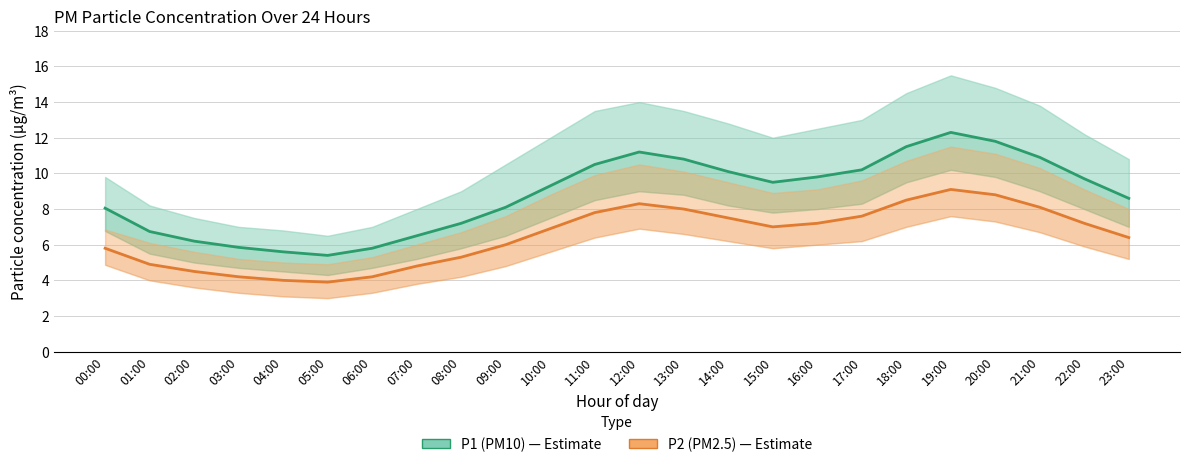

Reading left to right, what are all the values shown in this chart?

P1 (PM10): 00:00=8.1	01:00=6.7	02:00=6.2	03:00=5.8	04:00=5.6	05:00=5.4	06:00=5.8	07:00=6.5	08:00=7.2	09:00=8.1	10:00=9.3	11:00=10.5	12:00=11.2	13:00=10.8	14:00=10.1	15:00=9.5	16:00=9.8	17:00=10.2	18:00=11.5	19:00=12.3	20:00=11.8	21:00=10.9	22:00=9.7	23:00=8.6
P2 (PM2.5): 00:00=5.8	01:00=4.9	02:00=4.5	03:00=4.2	04:00=4.0	05:00=3.9	06:00=4.2	07:00=4.8	08:00=5.3	09:00=6.0	10:00=6.9	11:00=7.8	12:00=8.3	13:00=8.0	14:00=7.5	15:00=7.0	16:00=7.2	17:00=7.6	18:00=8.5	19:00=9.1	20:00=8.8	21:00=8.1	22:00=7.2	23:00=6.4